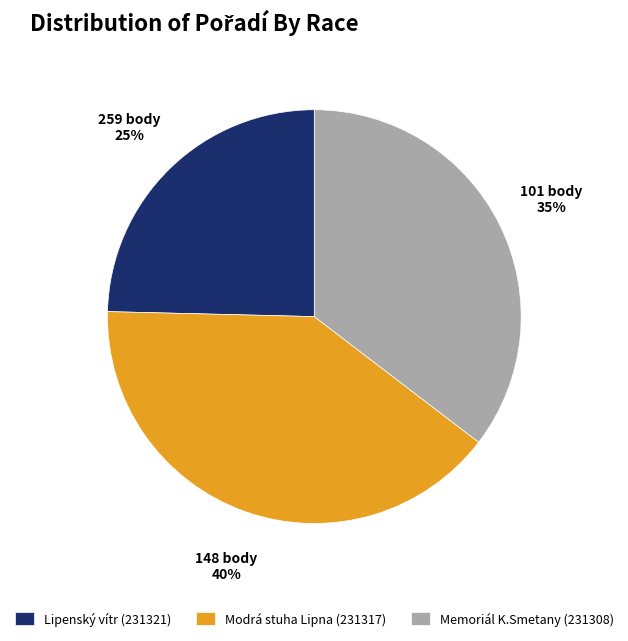

Is the sum of Memoriál K.Smetany (231308) and Lipenský vítr (231321) greater than half?

Yes